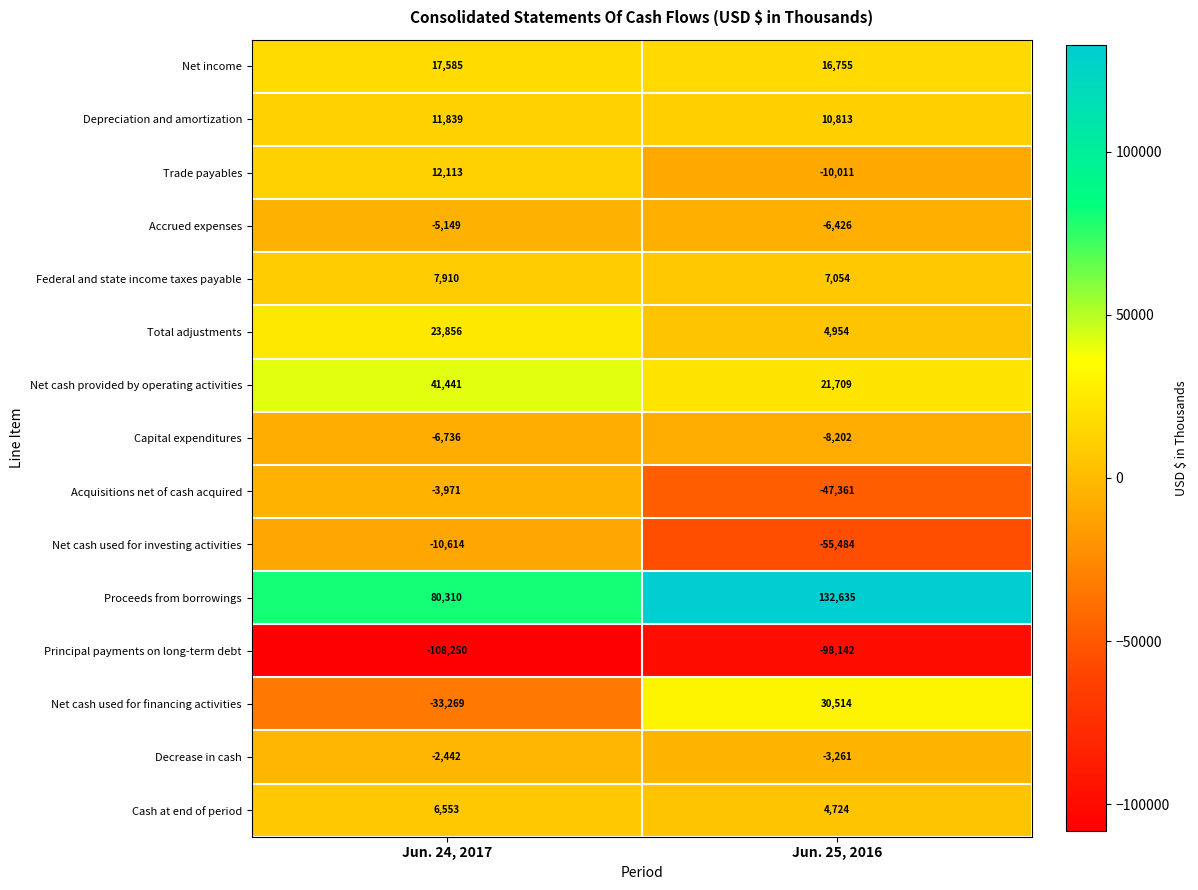

Which series has the largest range (max minus min)?

Net cash used for financing activities